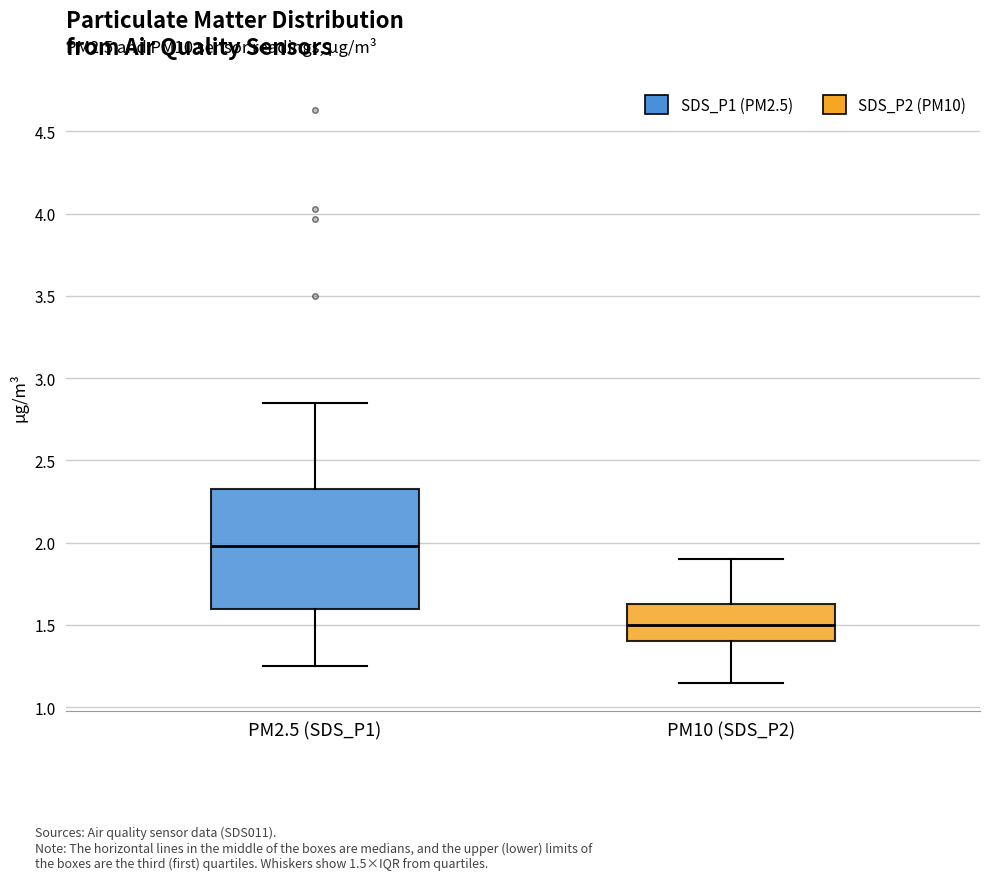

Which box is the tallest, from its lower edge to its upper edge?

PM2.5 (SDS_P1)